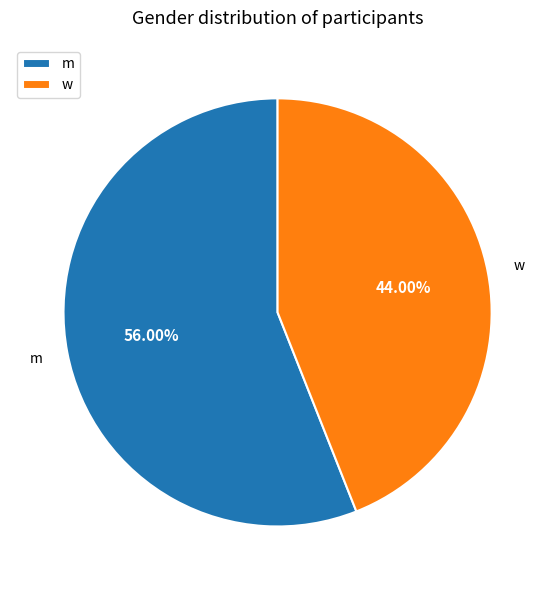

Approximately how many times larger is the value at m compared to w?

1.3